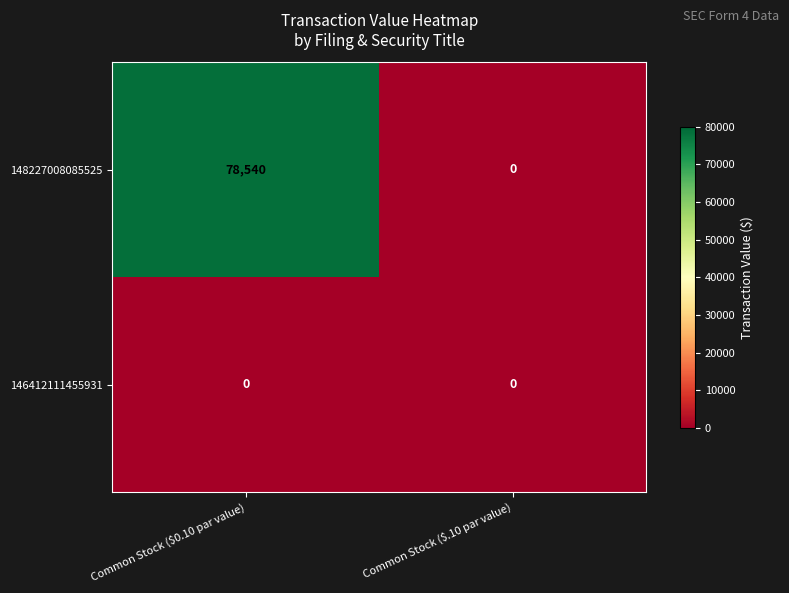

Between Common Stock ($0.10 par value) and Common Stock ($.10 par value), which series saw the biggest shift?

148227008085525